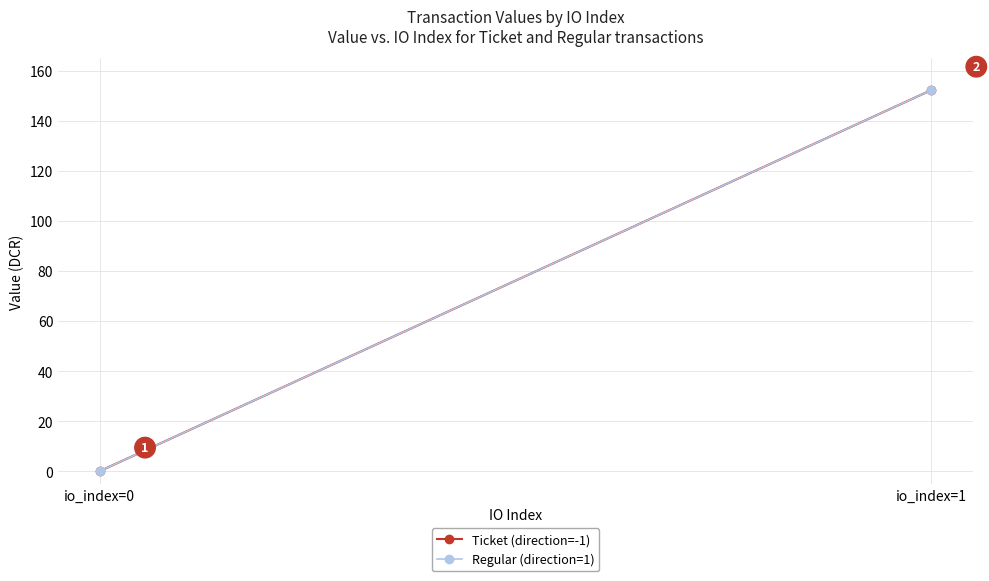

List the series in order of their peak value, highest first.

Ticket (direction=-1), Regular (direction=1)